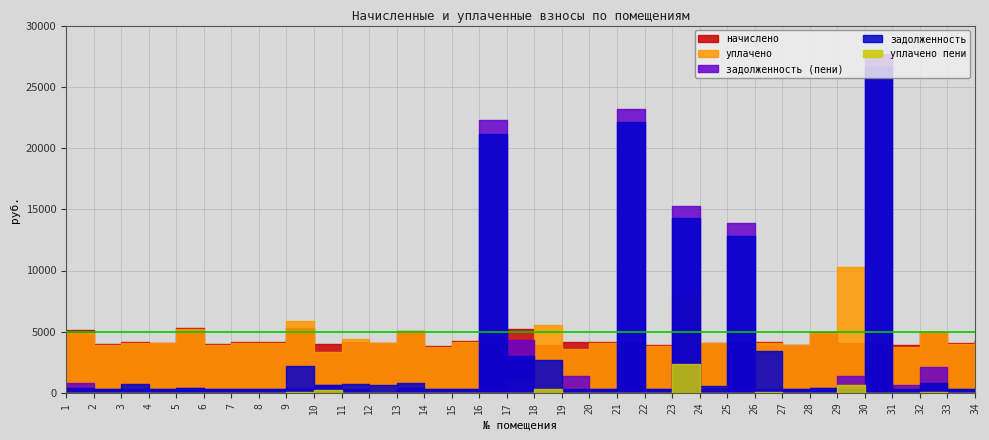

Which series has the largest total across all categories?

начислено